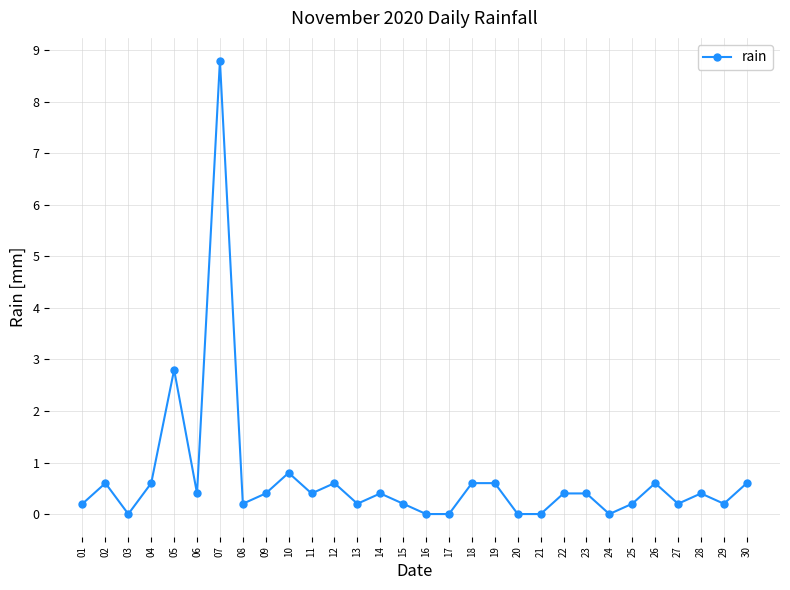

Where is the data nearest to the value 4?

05